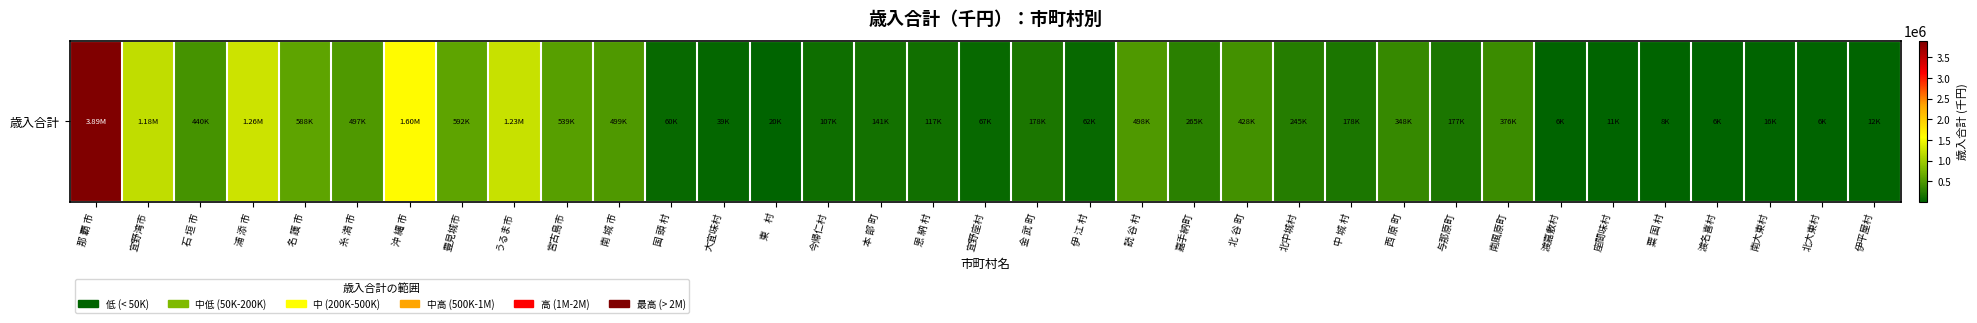

What is the smallest value displayed?

5962